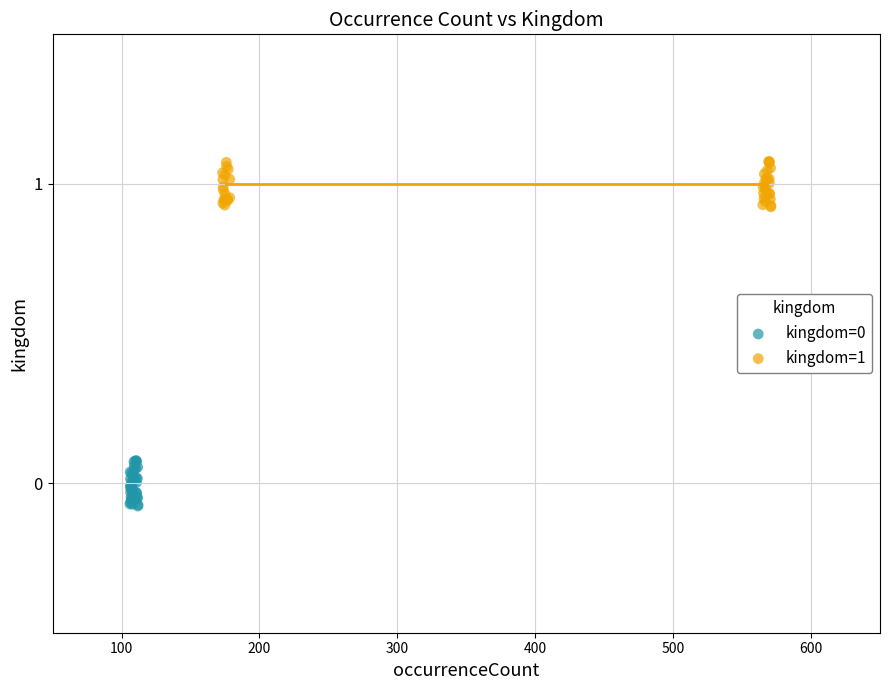

Which series contains the highest Y value?

kingdom=1